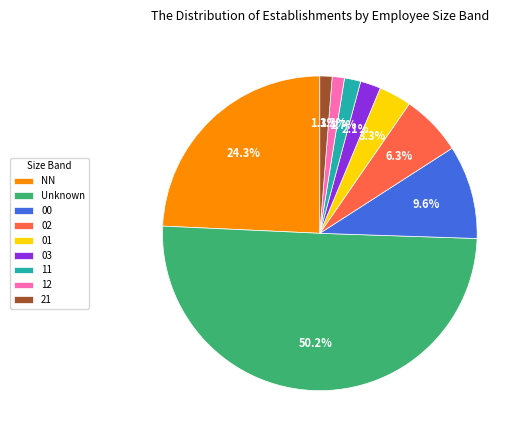

Which has a higher value, 21 or 03?

03